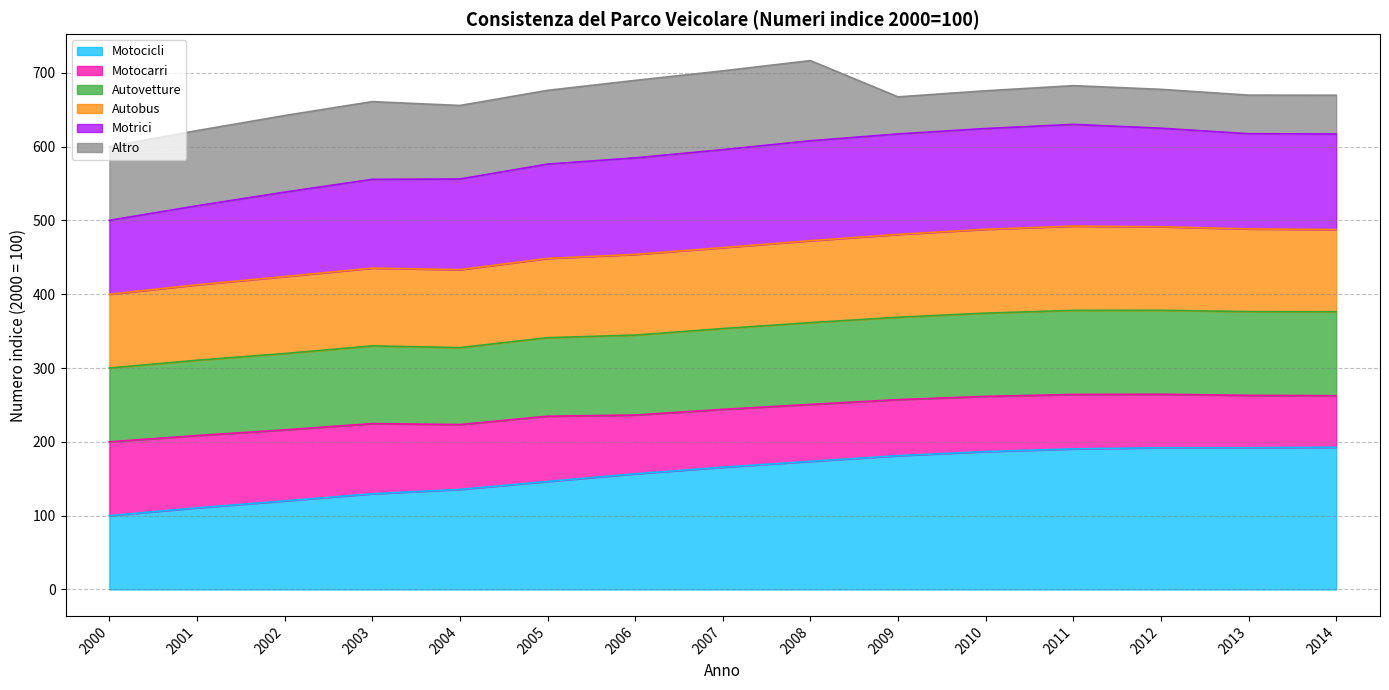

True or false: Autobus has more than 0 points higher than both neighbors.

True